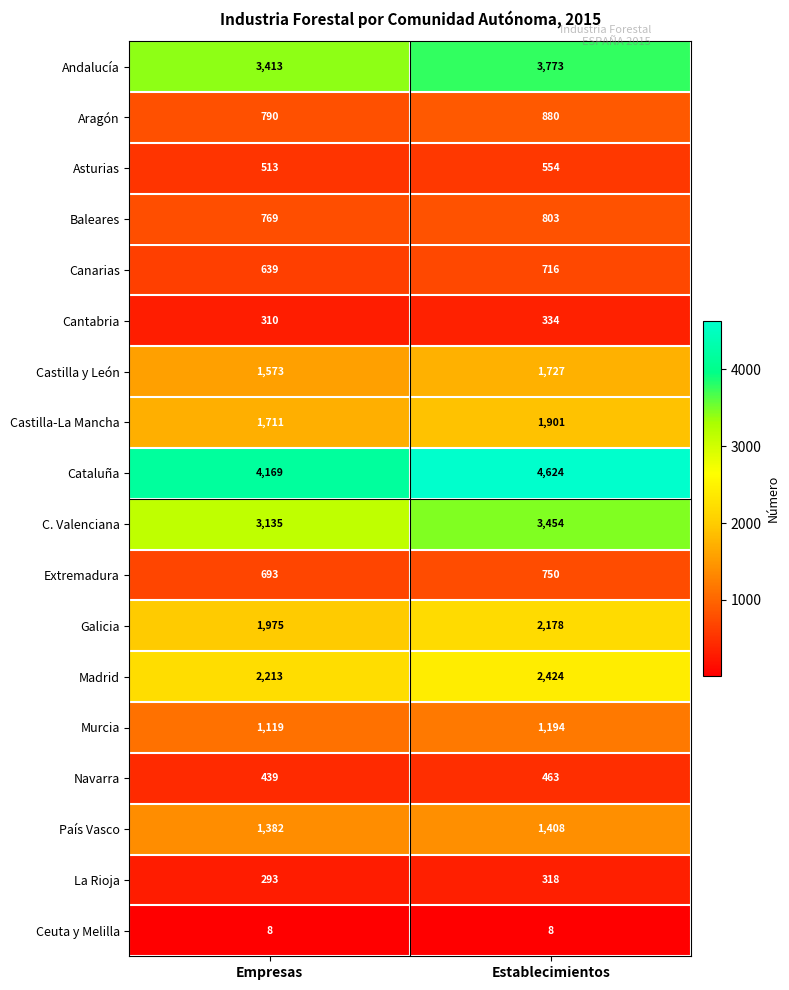

Rank the series by their maximum value, from lowest to highest.

Ceuta y Melilla, La Rioja, Cantabria, Navarra, Asturias, Canarias, Extremadura, Baleares, Aragón, Murcia, País Vasco, Castilla y León, Castilla-La Mancha, Galicia, Madrid, C. Valenciana, Andalucía, Cataluña